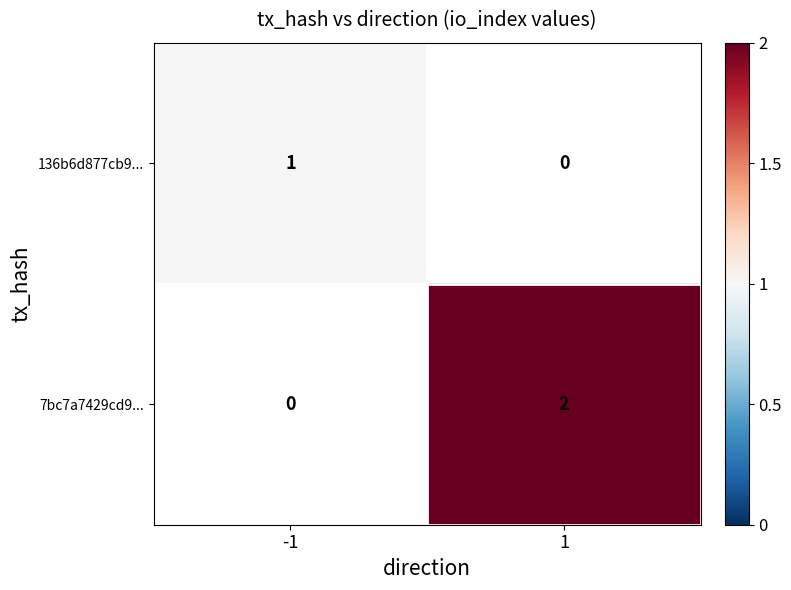

The 7bc7a7429cd9... series shows 3 at 1. True or false?

False